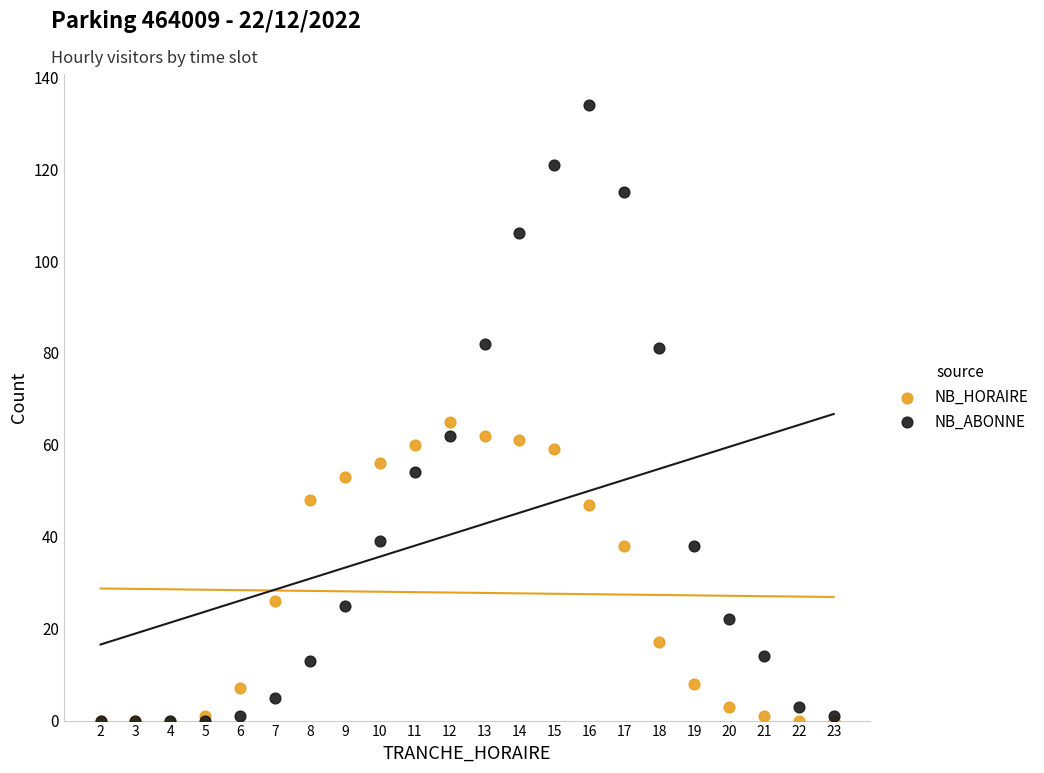

Across all series, what Y value is closest to 67?

65